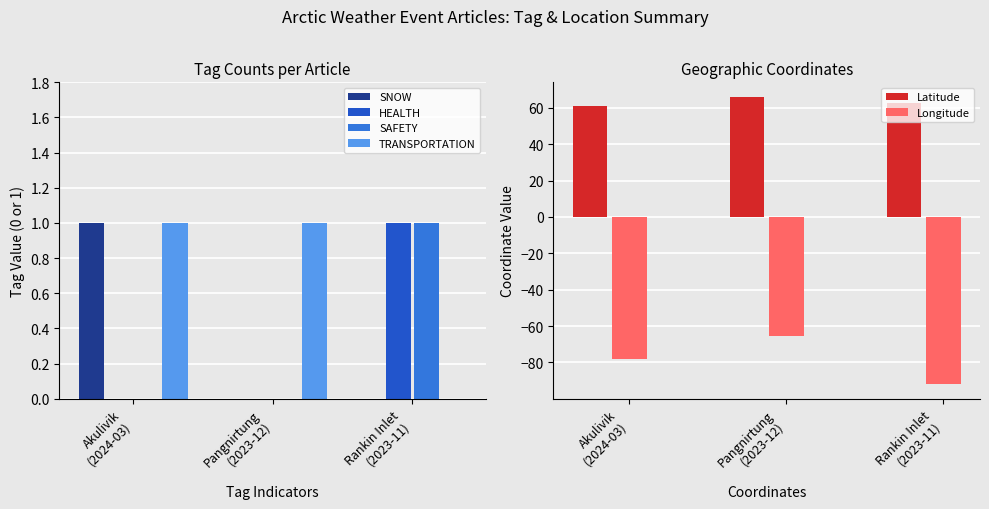

What is the label of the 1st bar from the left?

Akulivik
(2024-03)